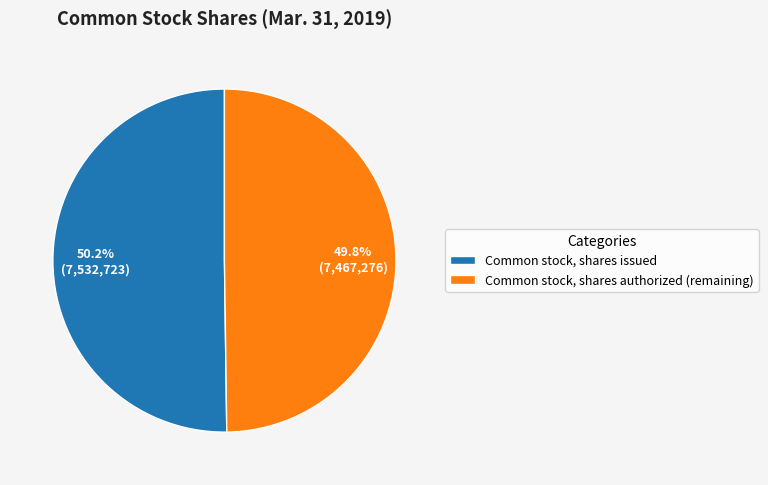

What percentage is NOT represented by Common stock, shares issued?

49.8%